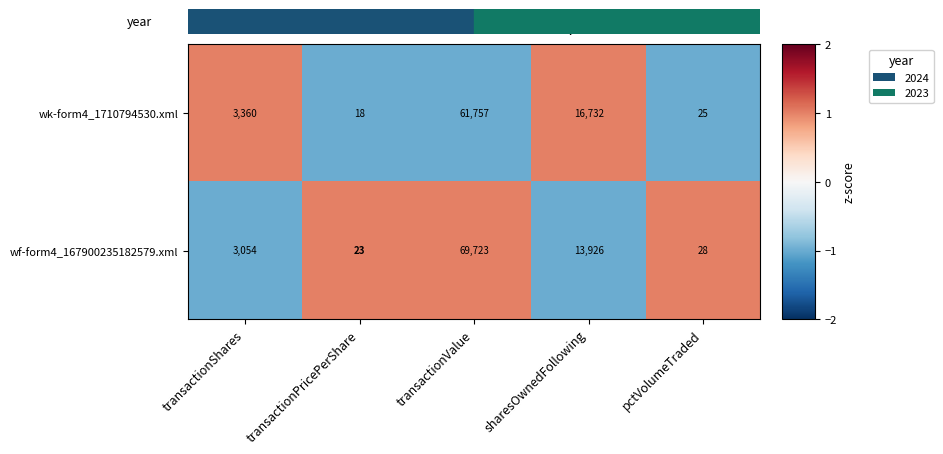

List the series in order of their overall mean, lowest first.

wk-form4_1710794530.xml, wf-form4_167900235182579.xml